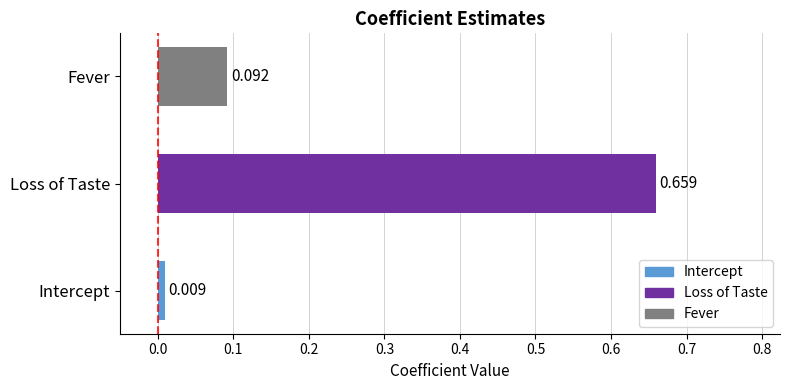

Does the chart contain any negative values?

No